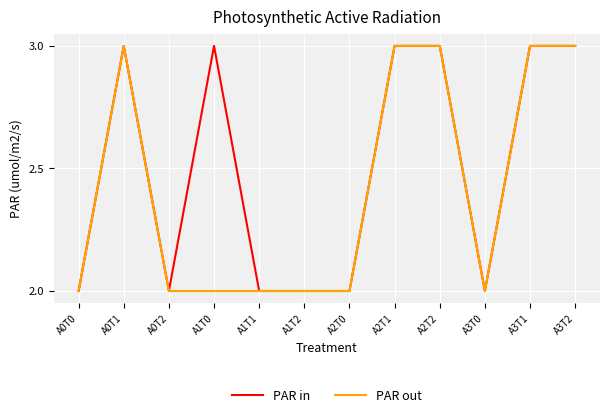

What is the approximate value of PAR out at A0T1?

3